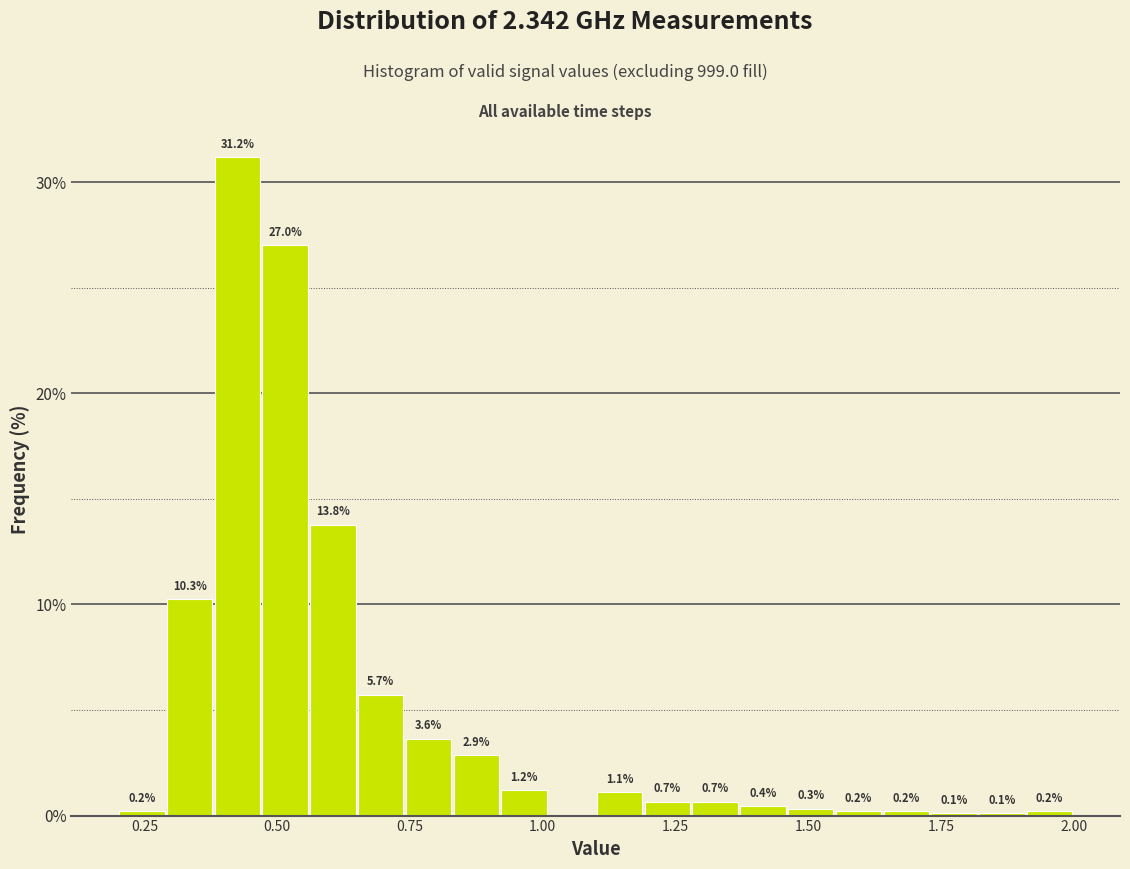

Read against the x-axis, roughly where is the centre of the tallest bar?

0.45